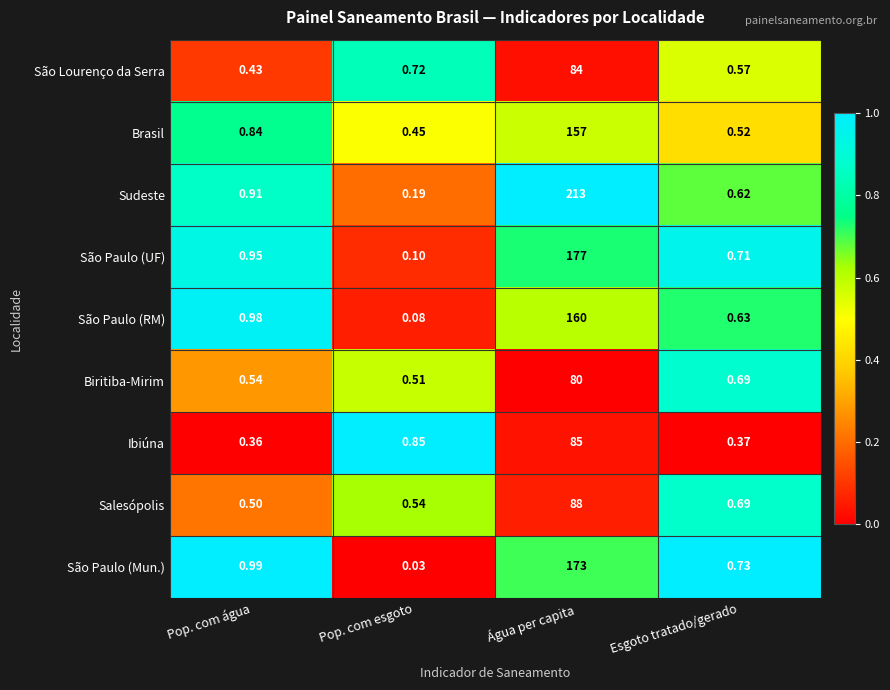

Which category has the highest value across all series?

Água per capita